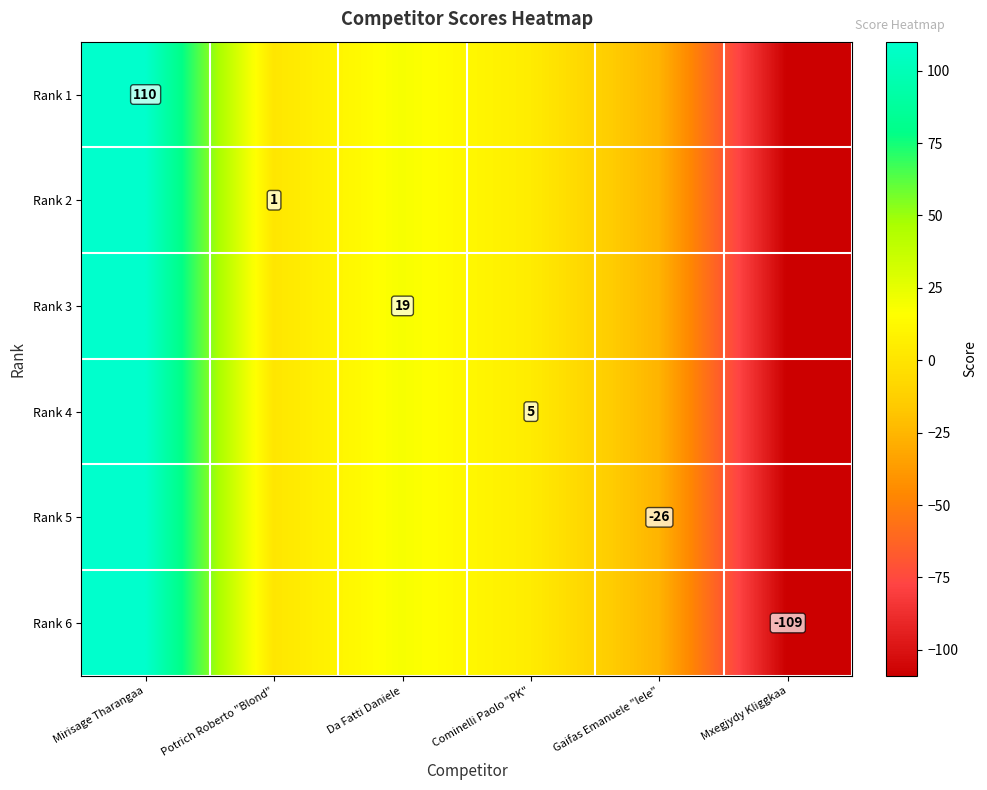

List the series in order of their peak value, highest first.

Rank 1, Rank 2, Rank 3, Rank 4, Rank 5, Rank 6